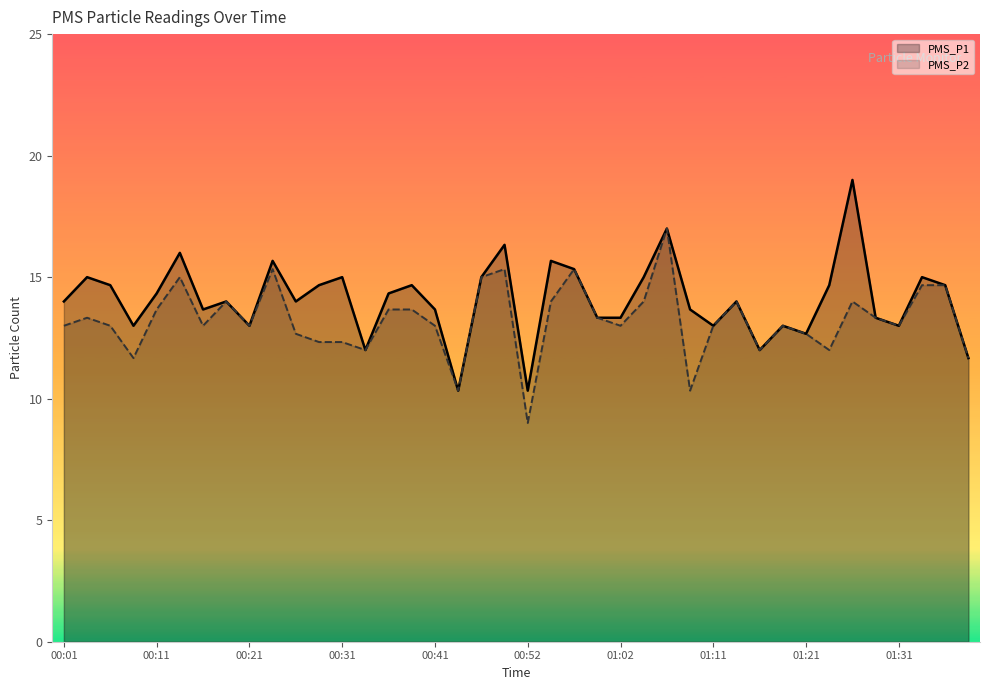

Which series has the widest spread of values?

PMS_P1